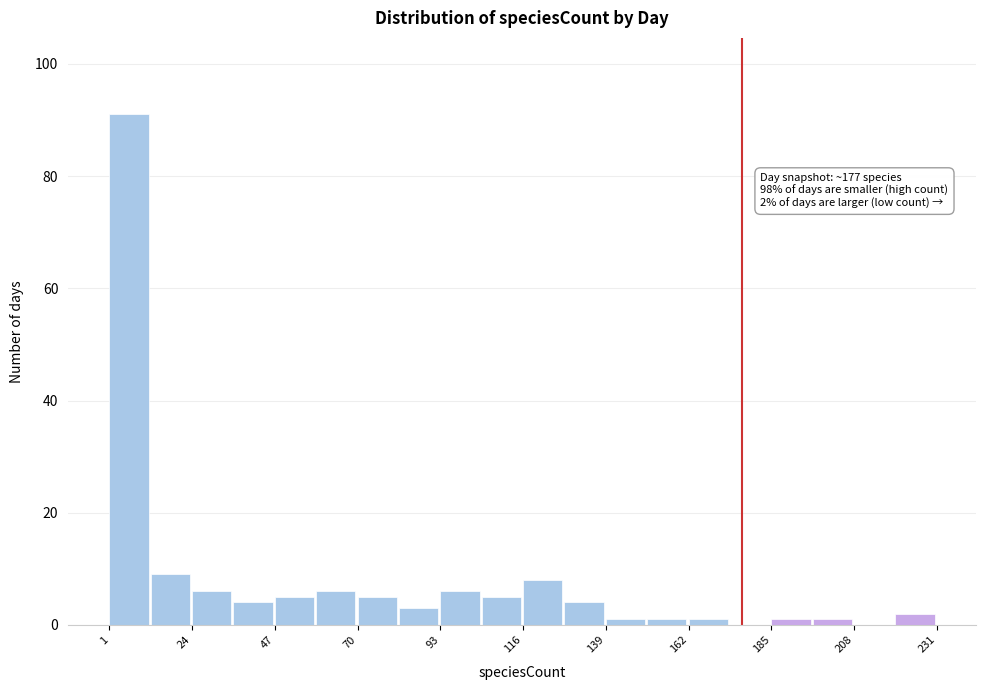

Around what value on the x-axis is the tallest bar? Give the approximate position of its centre, as read against the axis.

5